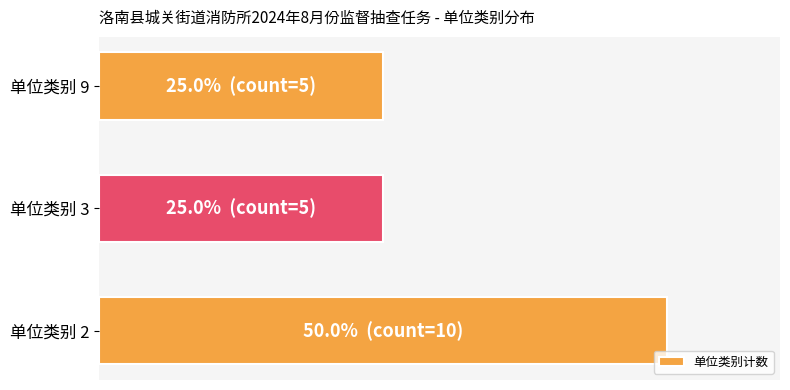

Does the chart contain stacked bars?

No